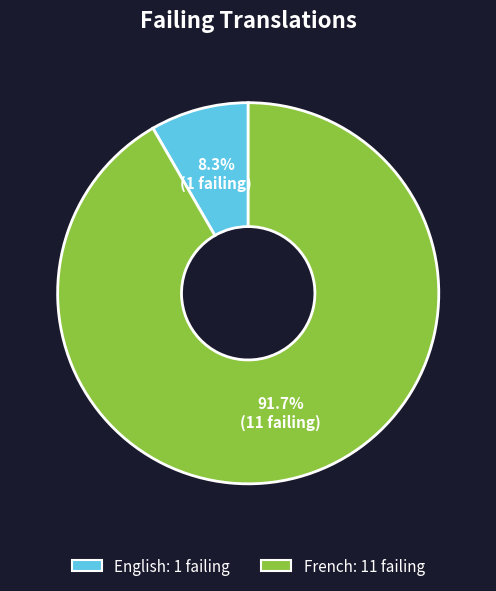

Count the number of slices in the pie.

2